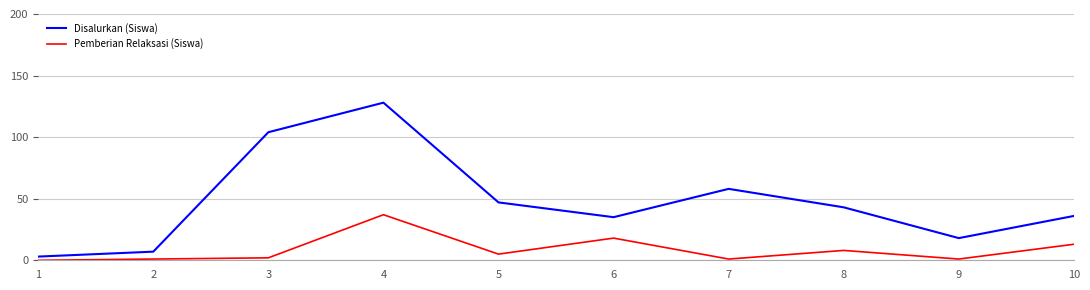

Reading left to right, what are all the values shown in this chart?

Disalurkan (Siswa): 3	7	104	128	47	35	58	43	18	36
Pemberian Relaksasi (Siswa): 0	1	2	37	5	18	1	8	1	13